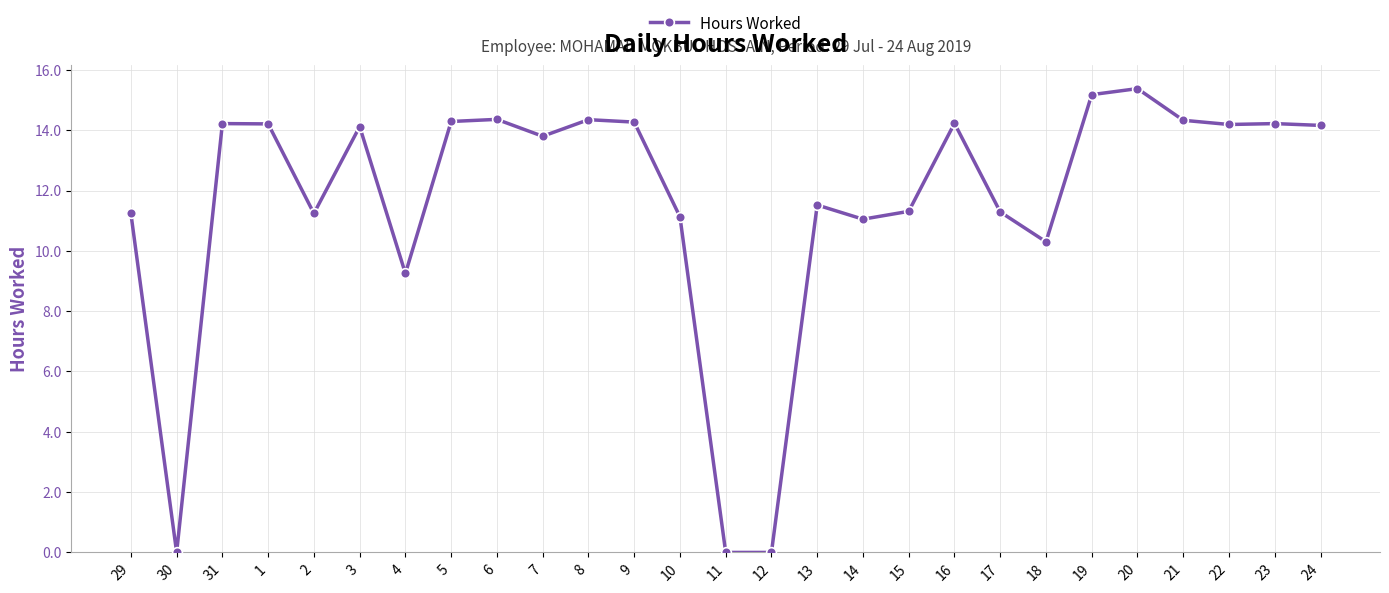

What is the ratio of the value at 1 to the value at 3?

1.0